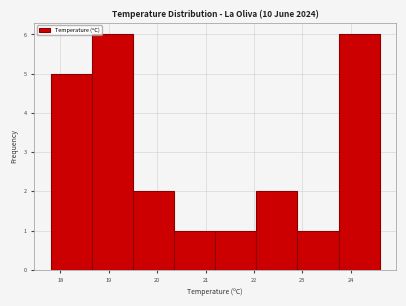

Reading left to right, transcribe this chart: for each bar, give the range it covers on the x-axis and its height. Neither the bar edges nor the heights are printed on the chart, so give them approximately, as read against the axes.

17.80 to 18.65: 5
18.65 to 19.50: 6
19.50 to 20.35: 2
20.35 to 21.20: 1
21.20 to 22.05: 1
22.05 to 22.90: 2
22.90 to 23.75: 1
23.75 to 24.60: 6